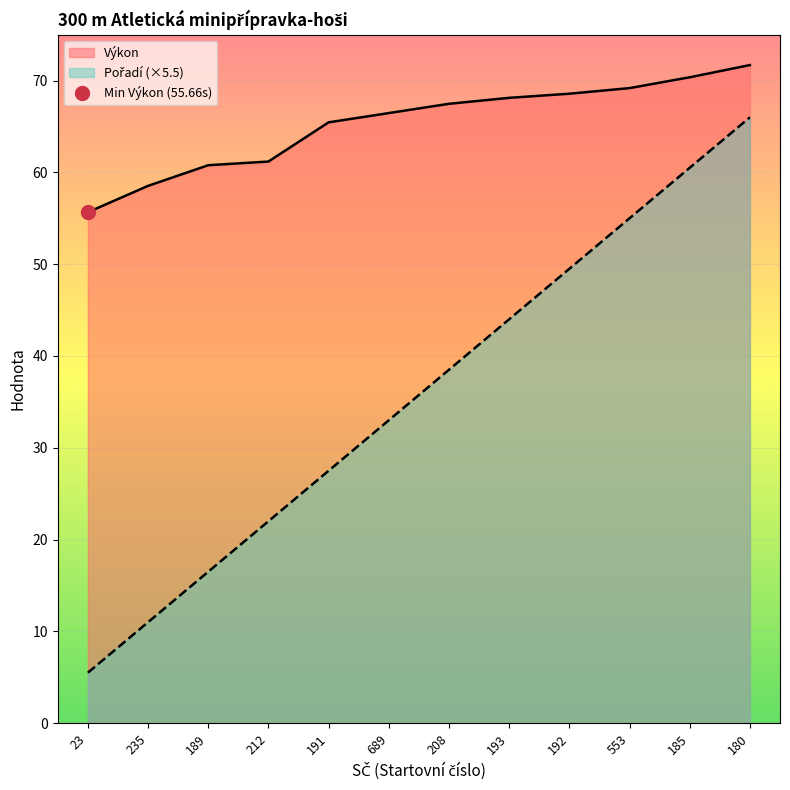

Is it true that Výkon equals 67.5 at 208?

True